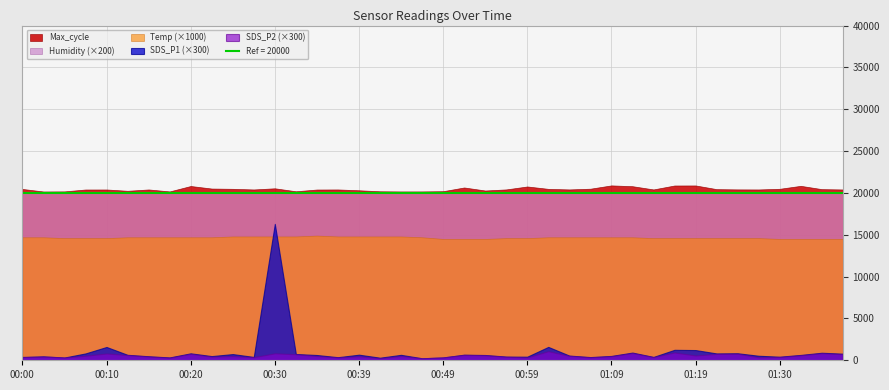

Does the chart have visible grid lines?

Yes